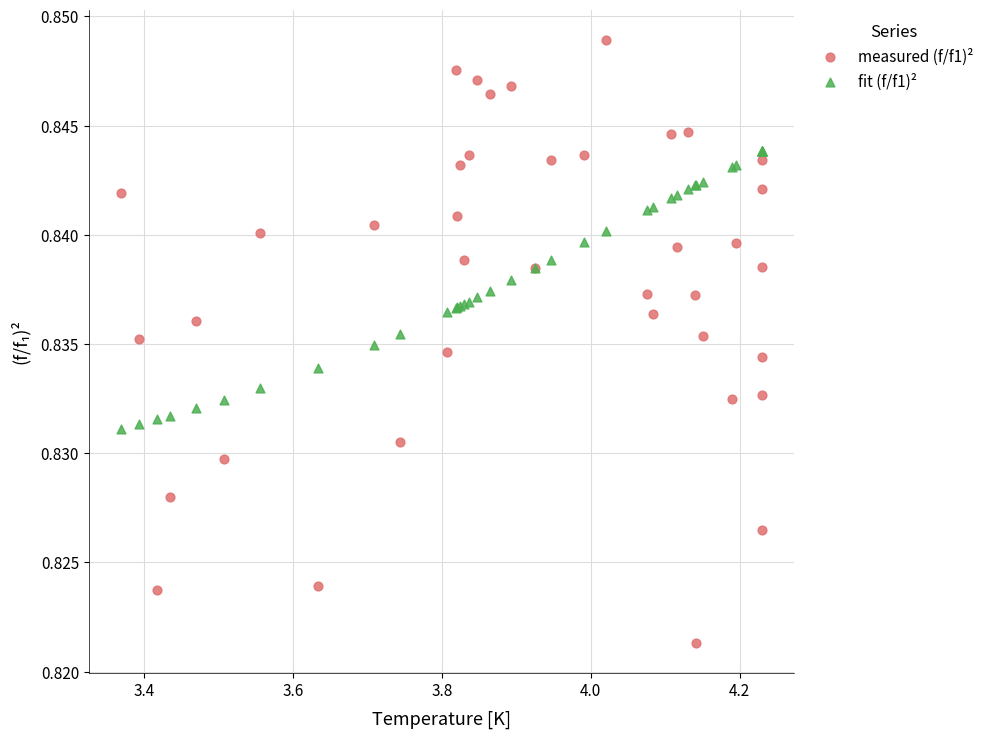

What is the X range (max minus min) for the scatter plot?

0.9